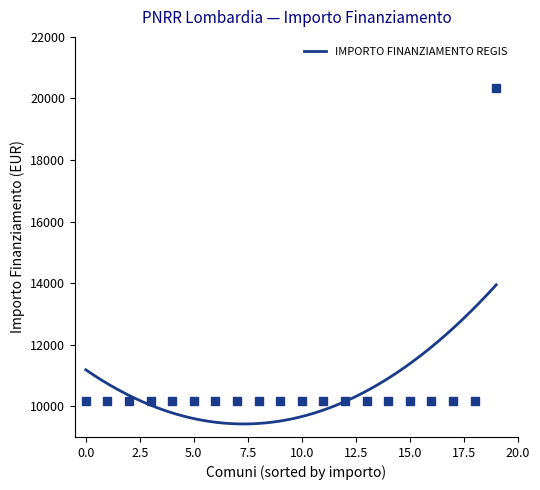

What is the average value?

10681